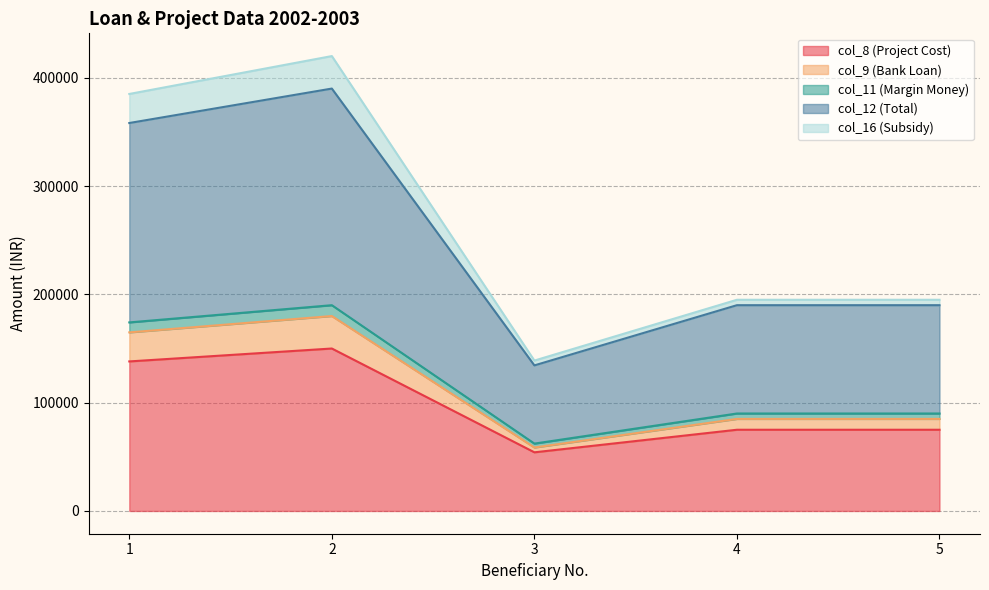

Rank the categories by col_12 (Total) value from highest to lowest.

2, 1, 4, 5, 3